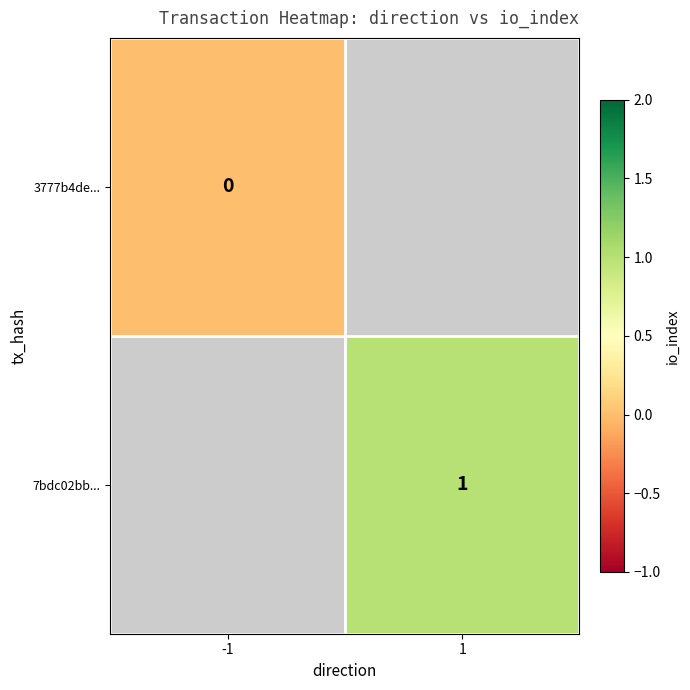

List the labels in order of 3777b4de... value, largest first.

-1, 1